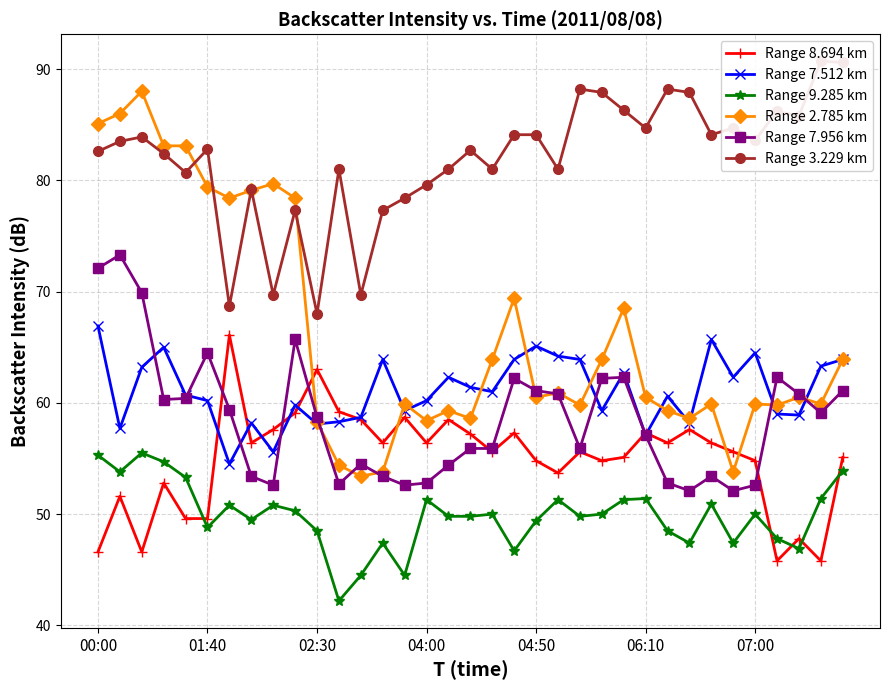

After their last crossing, which series has the higher values: Range 2.785 km or Range 7.956 km?

Range 2.785 km